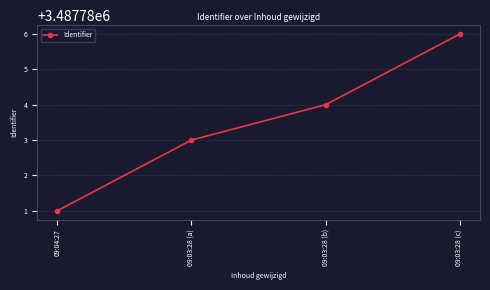

Is this an area chart (filled region under the line)?

No